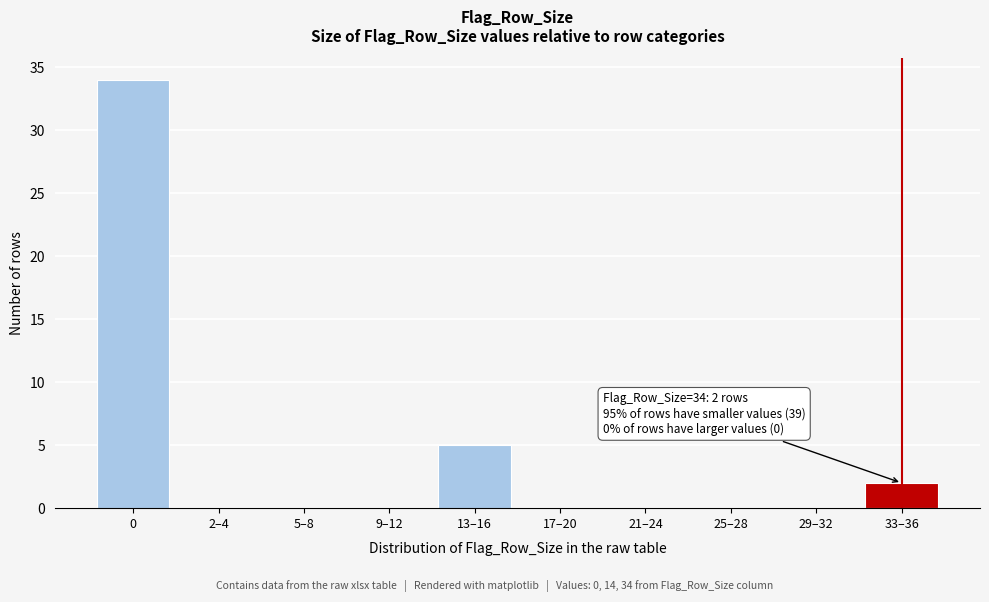

Reading left to right, transcribe all the data shown in this chart.

0=34	2–4=0	5–8=0	9–12=0	13–16=5	17–20=0	21–24=0	25–28=0	29–32=0	33–36=2